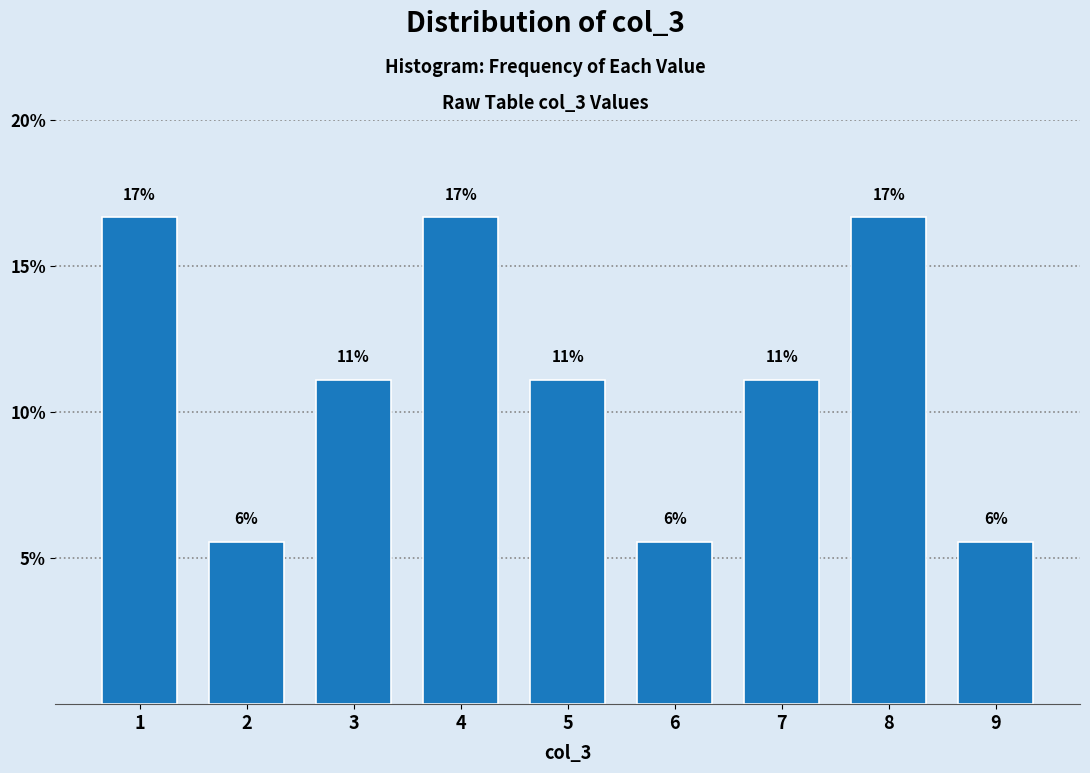

Are the bars horizontal?

No